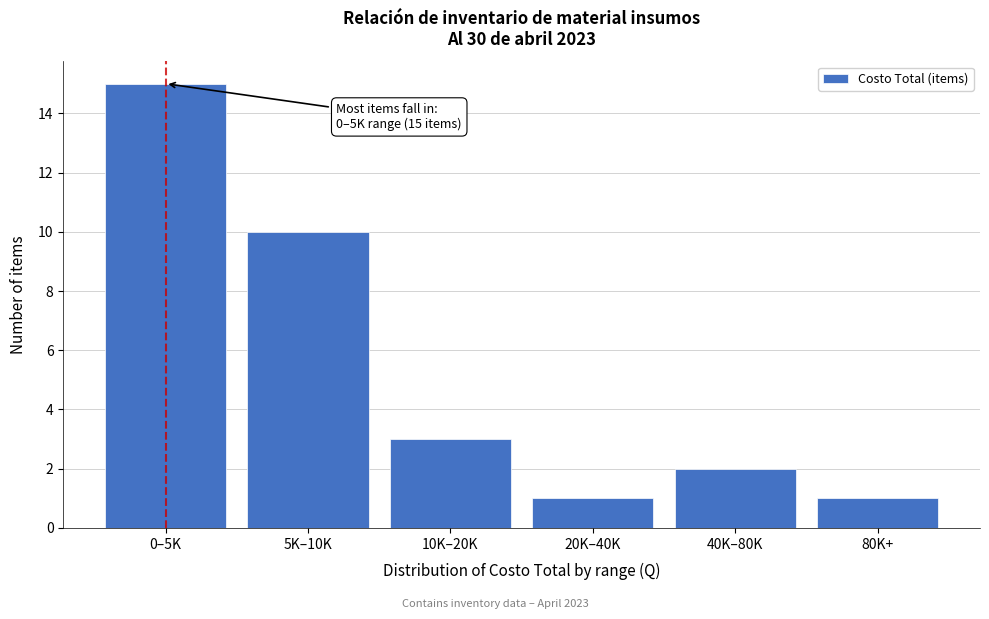

Reading left to right, extract all data points from this chart.

0–5K=15	5K–10K=10	10K–20K=3	20K–40K=1	40K–80K=2	80K+=1